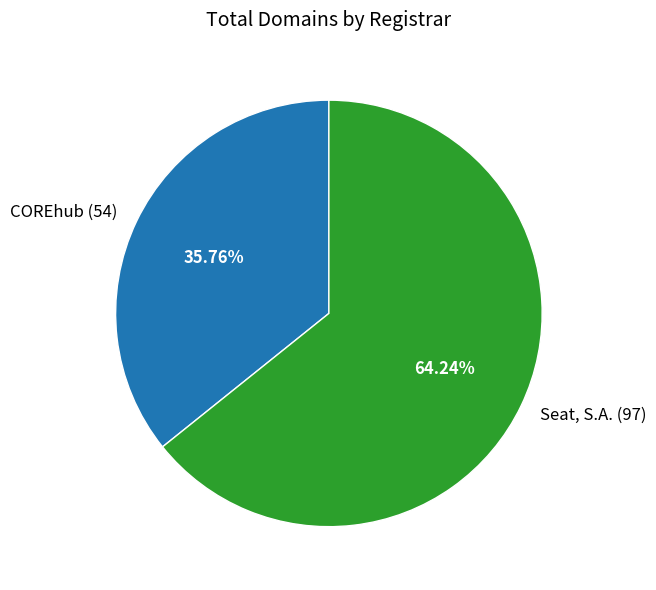

Approximately how many times larger is the value at COREhub (54) compared to Seat, S.A. (97)?

0.6